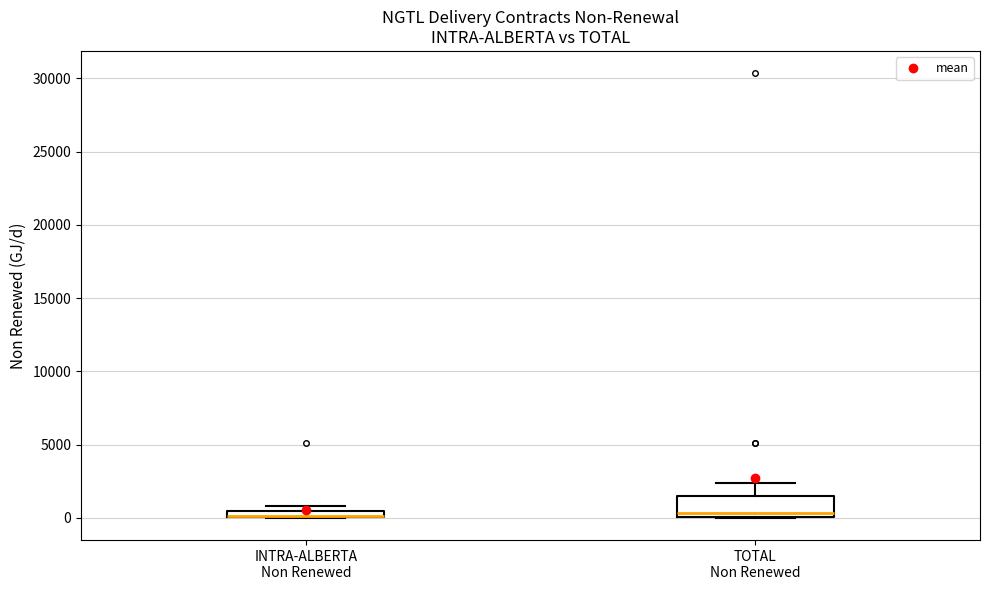

Which box is the tallest, from its lower edge to its upper edge?

TOTAL Non Renewed